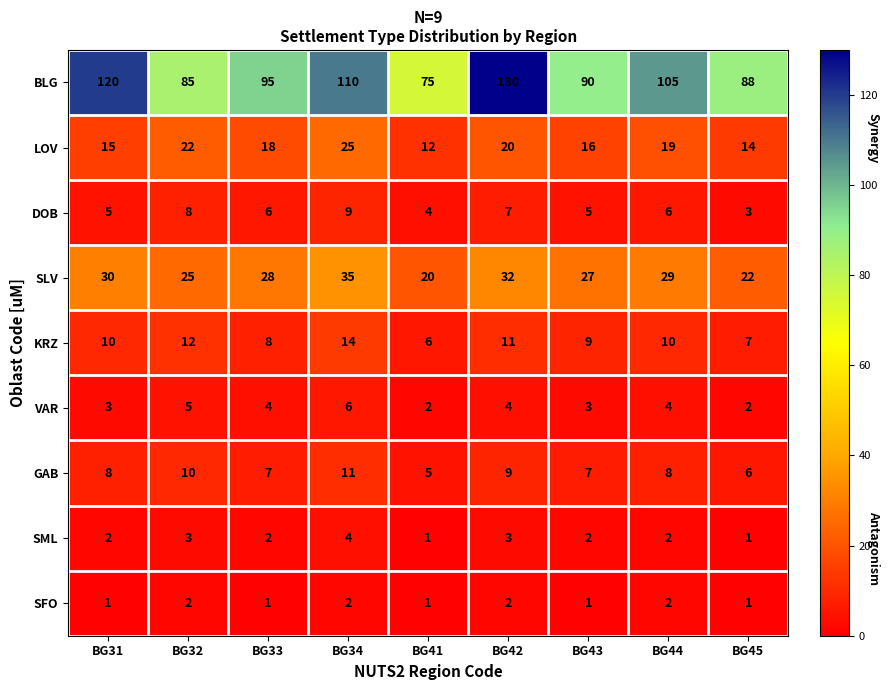

Is it true that LOV equals 18 at BG33?

True